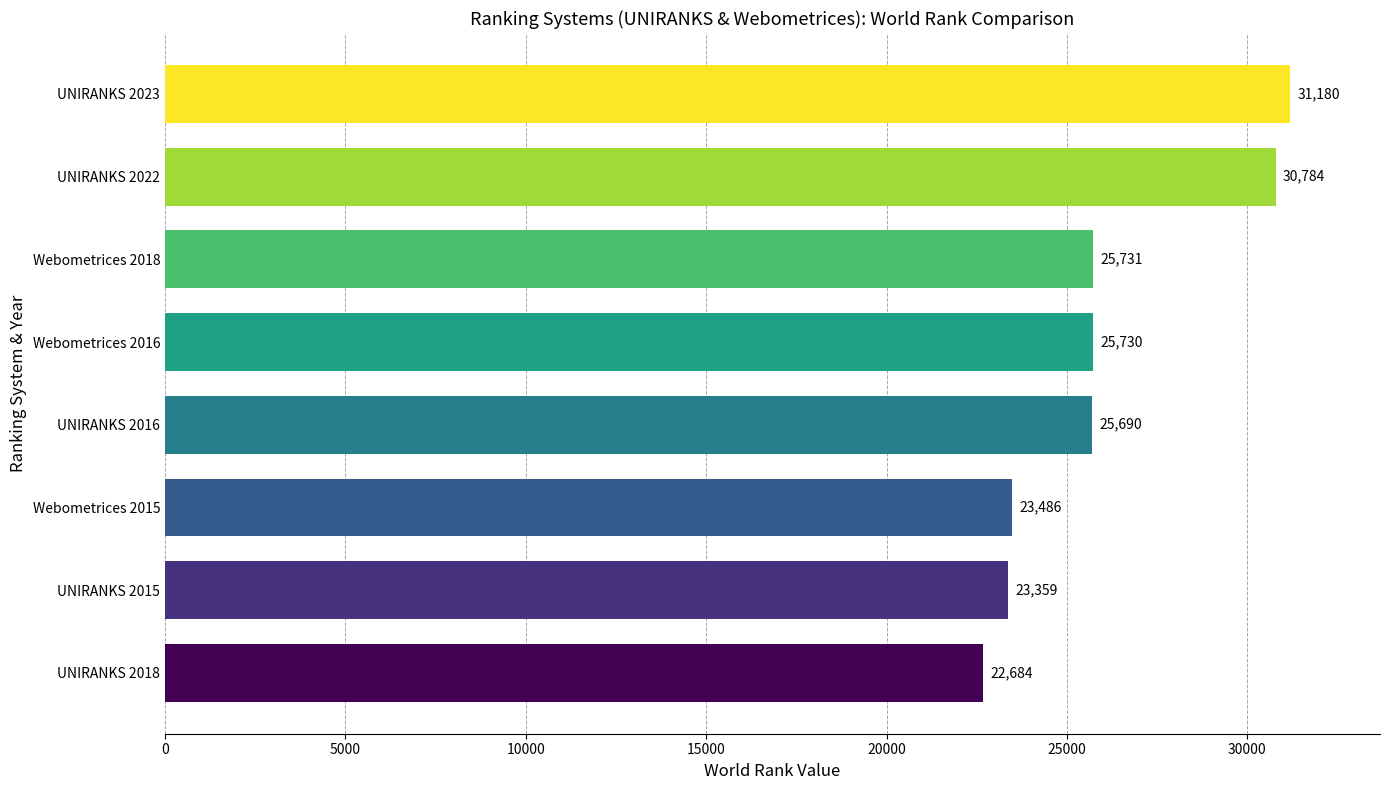

Does the chart contain stacked bars?

No